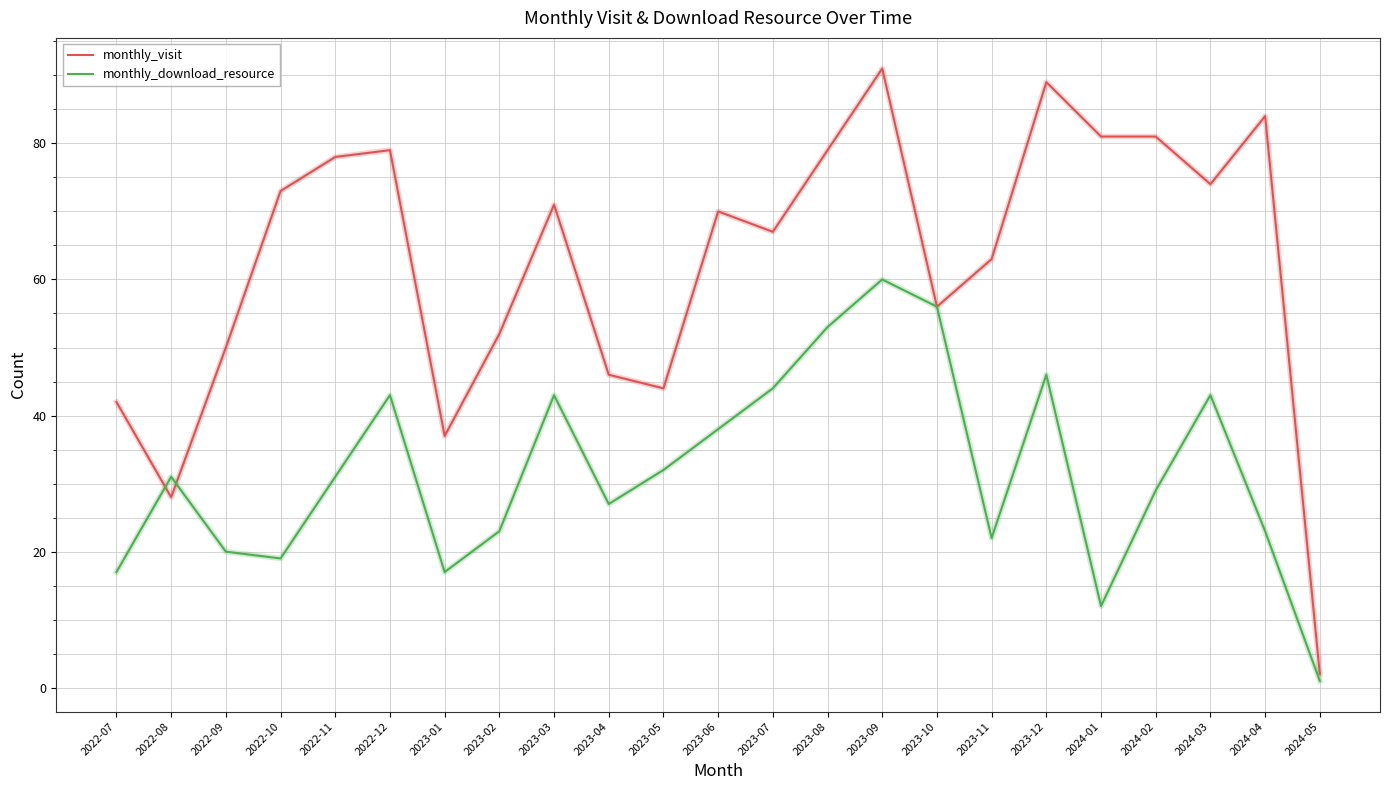

Is the value of monthly_download_resource at 2024-02 greater than the value of monthly_visit at 2024-03?

No